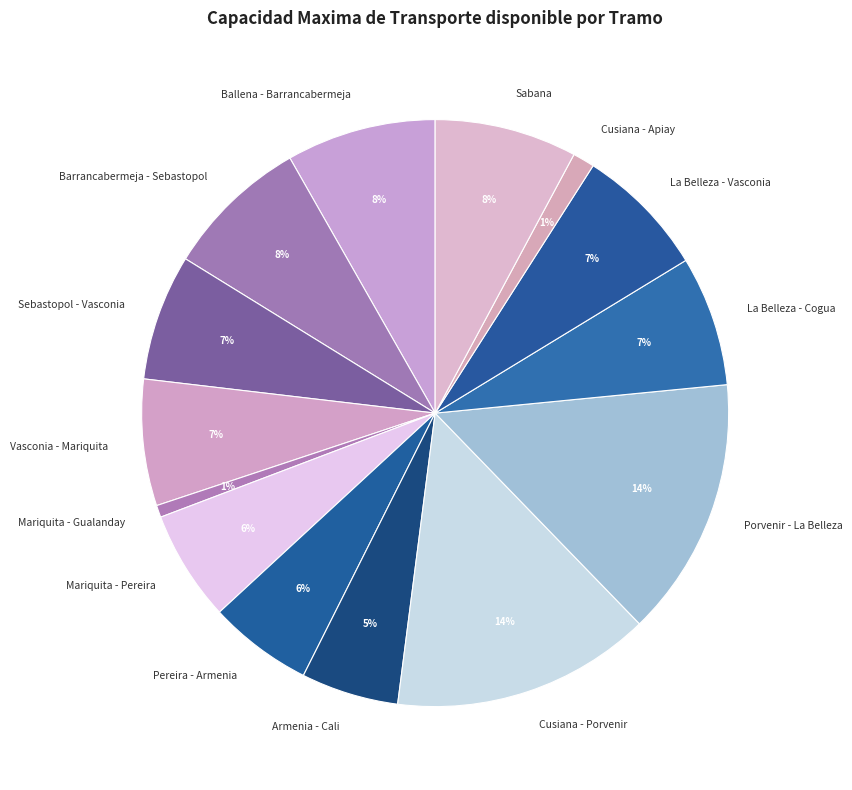

To the nearest percent, what is the average slice percentage?

7%